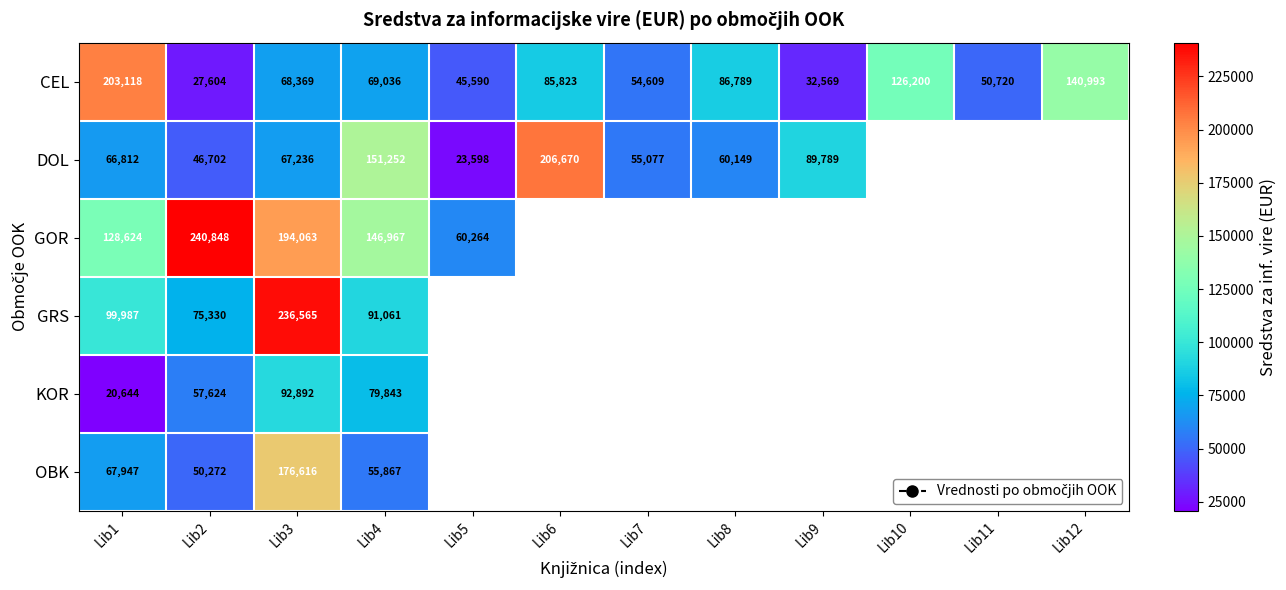

At Lib1, list the series in order from largest to smallest.

CEL, GOR, GRS, OBK, DOL, KOR